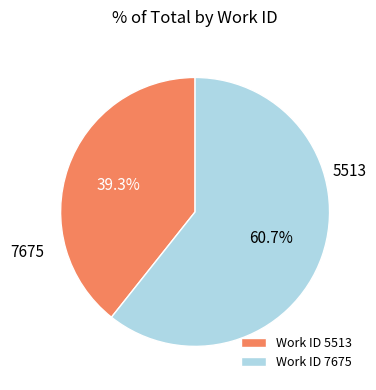

Which slice is the smallest?

5513